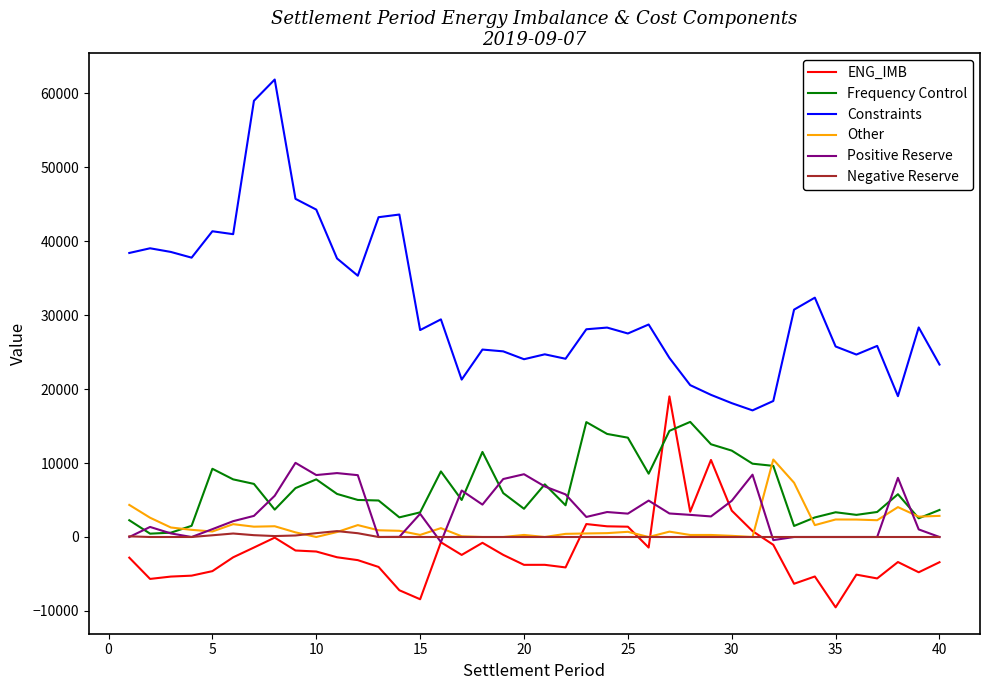

Which series has the widest spread of values?

Constraints